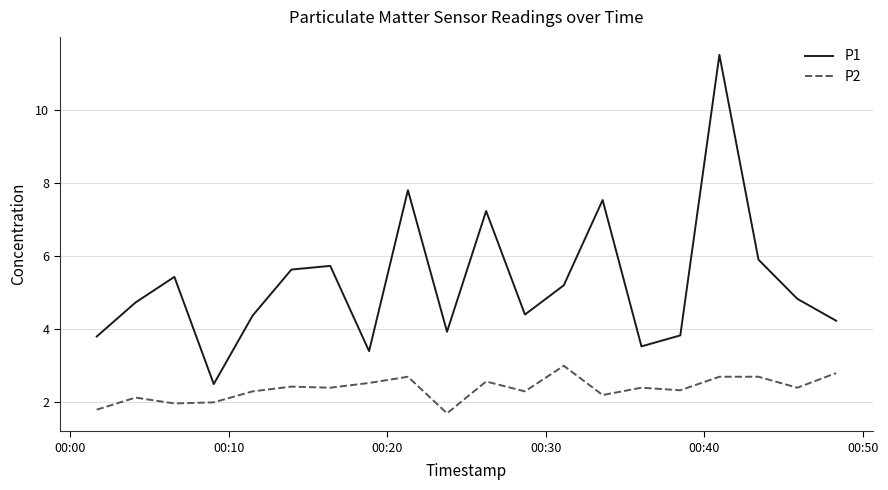

Rank the series by their maximum value, from lowest to highest.

P2, P1